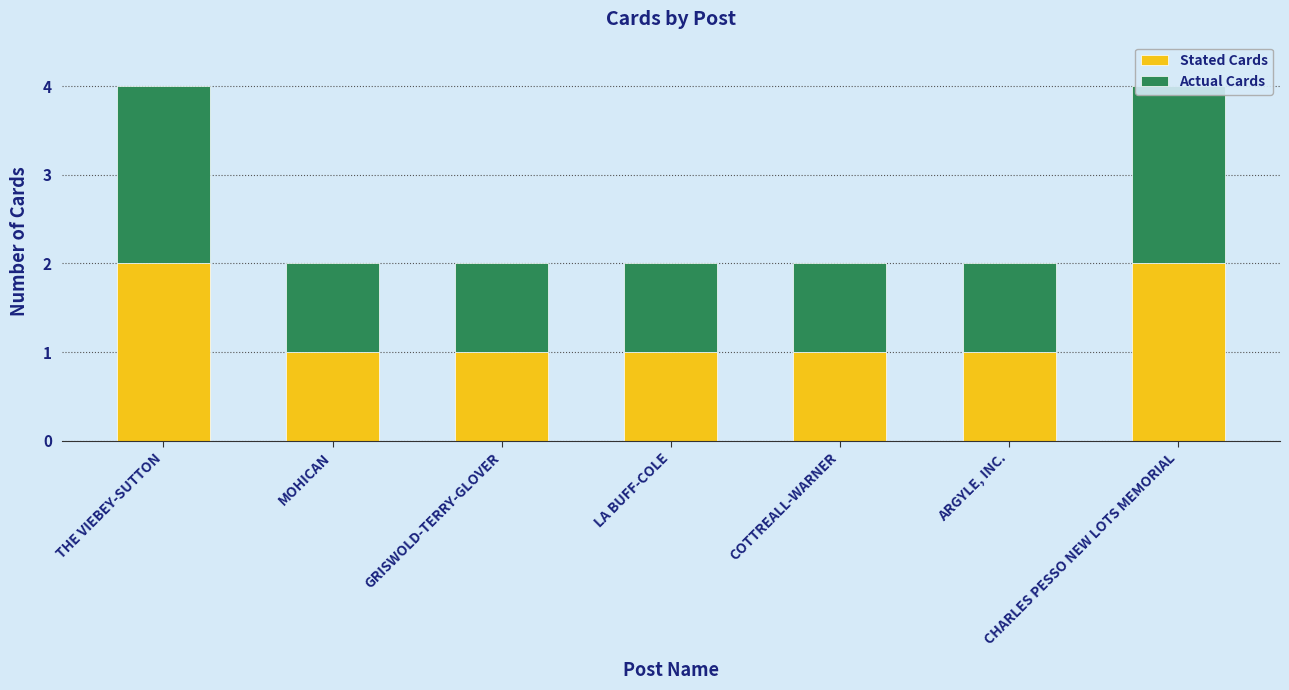

At MOHICAN, list the series in order from smallest to largest.

Stated Cards, Actual Cards